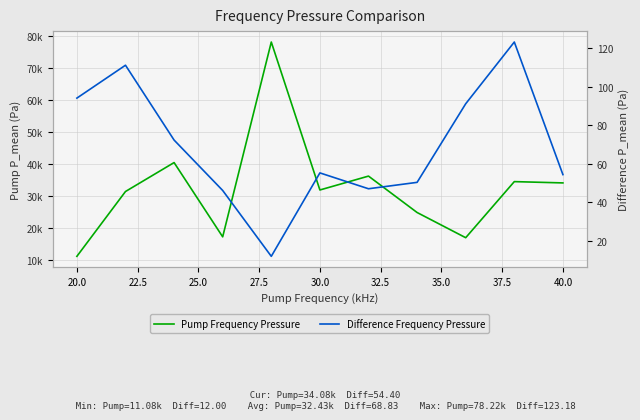

What is the sum of all Difference Frequency Pressure values?

757.2